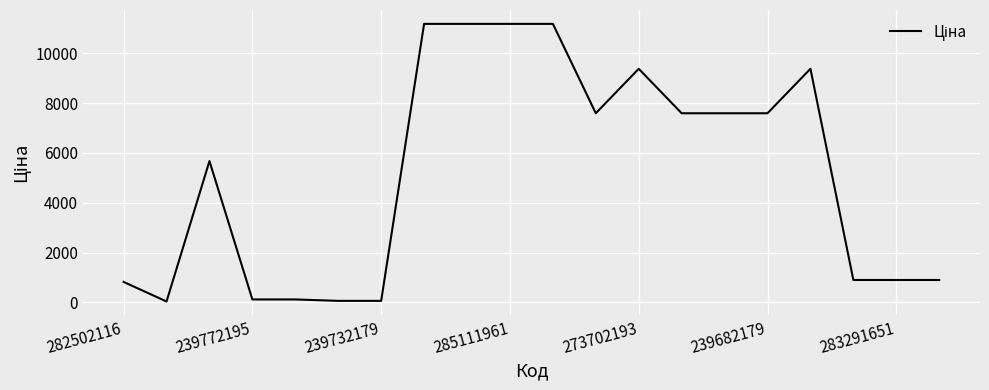

What is the difference between the maximum and minimum values?

11156.1